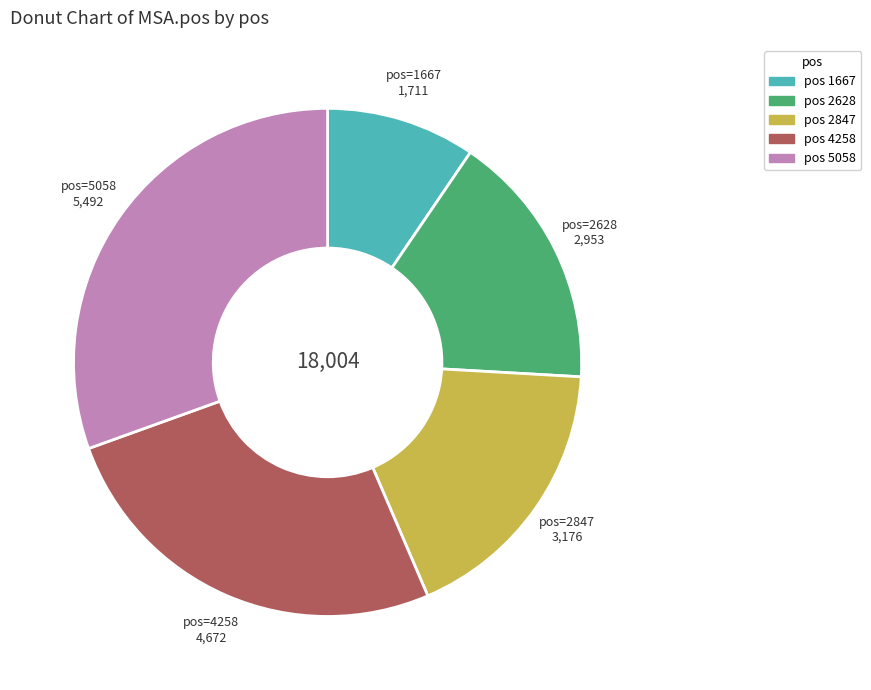

Is there any slice that represents more than half of the pie?

No